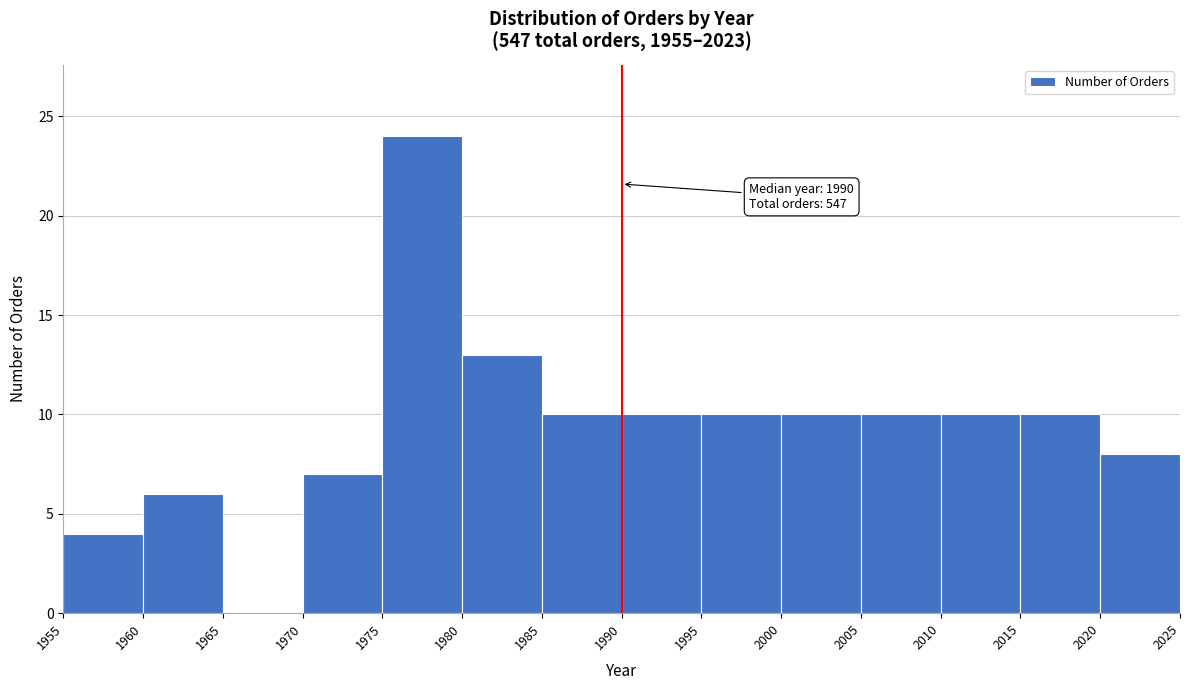

Which range on the x-axis has the tallest bar?

1975 to 1980